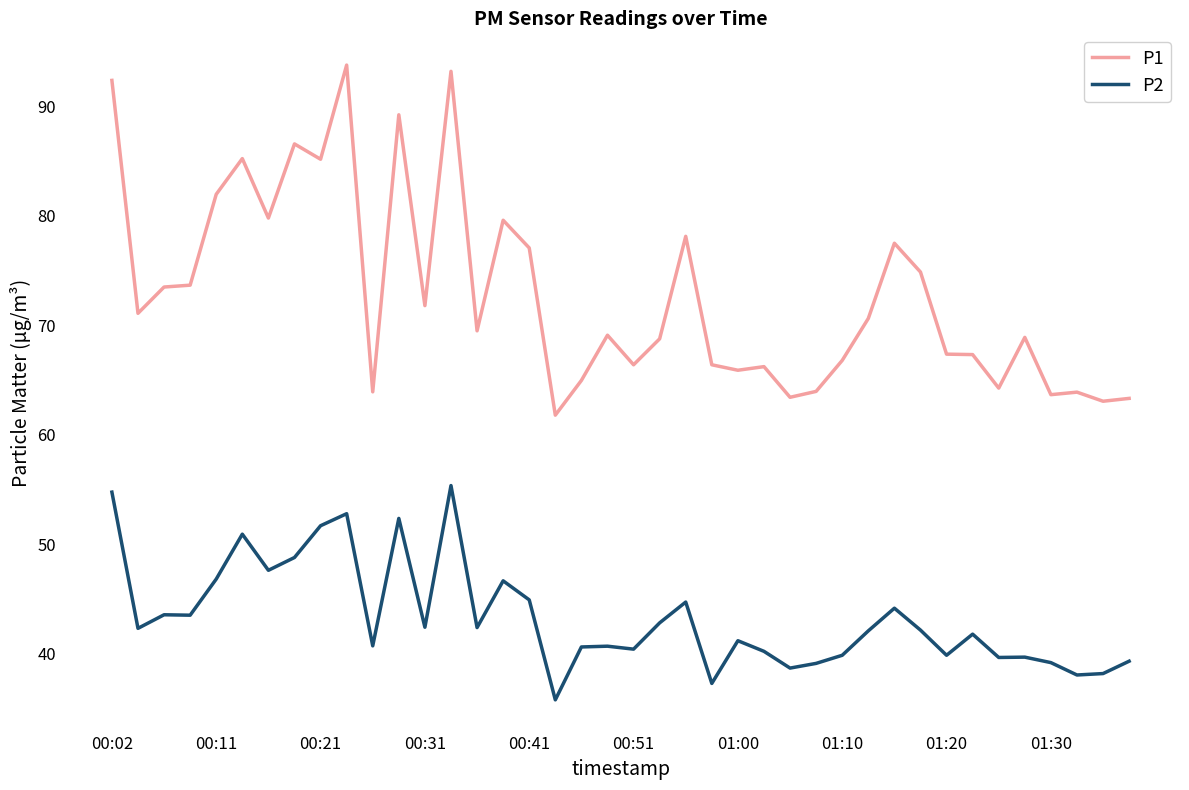

True or false: P2 and P1 intersect in this chart.

False